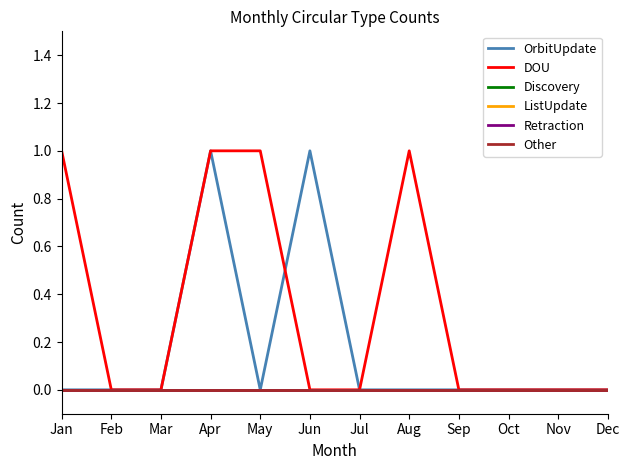

Which category has the highest value across all series?

Apr